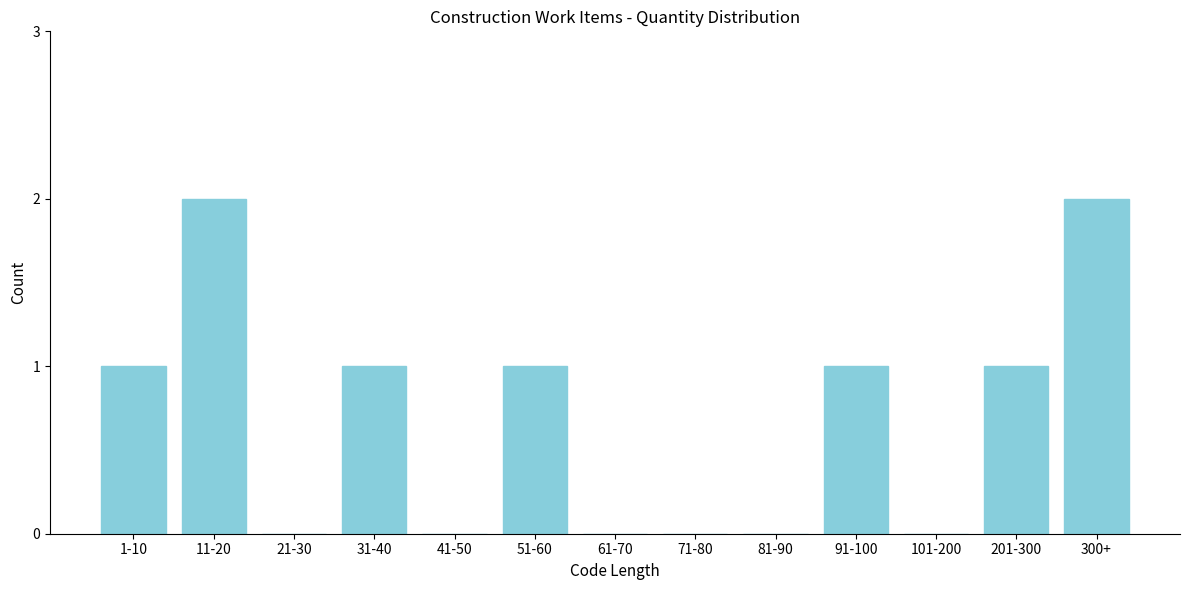

Reading right to left, what are all the values shown in this chart?

300+=2	201-300=1	101-200=0	91-100=1	81-90=0	71-80=0	61-70=0	51-60=1	41-50=0	31-40=1	21-30=0	11-20=2	1-10=1